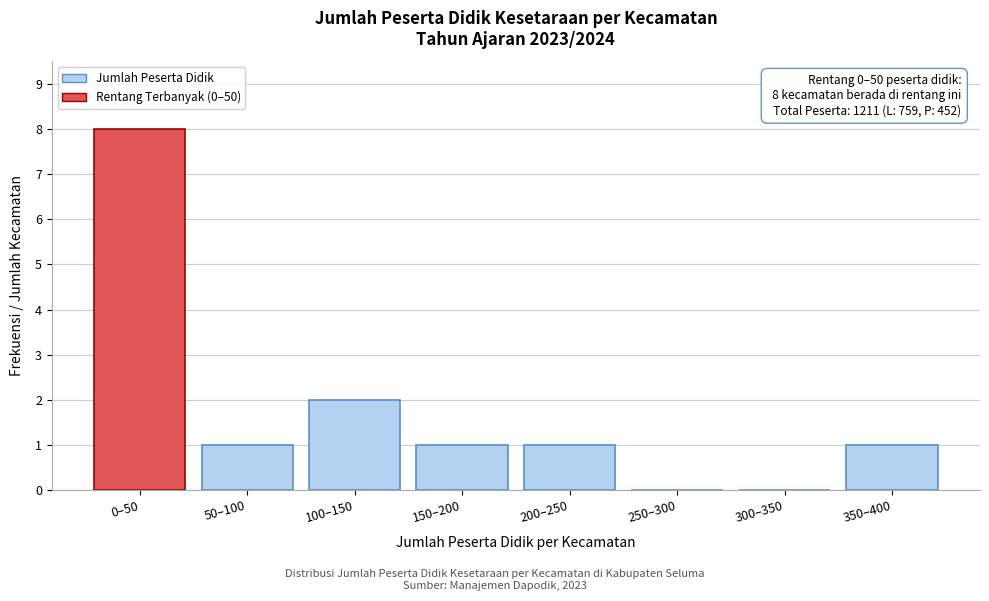

Reading left to right, extract all data points from this chart.

0–50=8	50–100=1	100–150=2	150–200=1	200–250=1	250–300=0	300–350=0	350–400=1